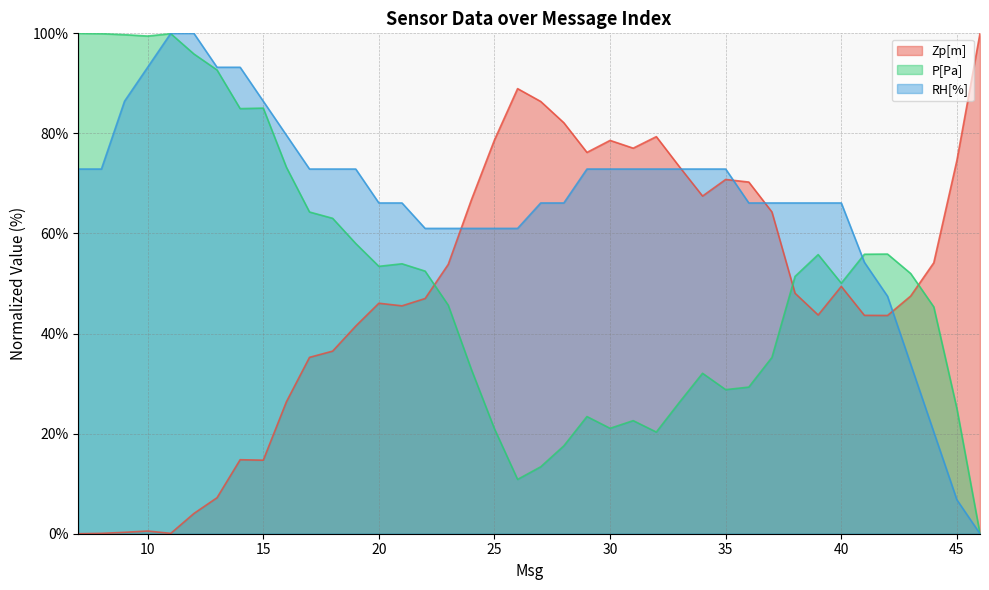

In P[Pa], how many points are lower than both neighbors (excluding endpoints)?

8